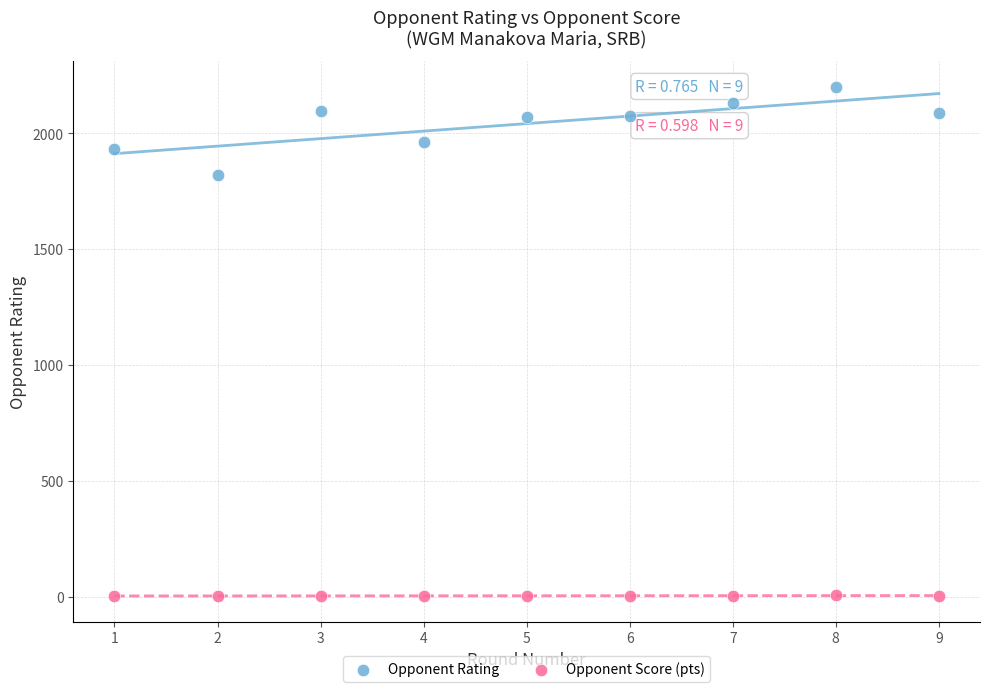

Which series contains the highest Y value?

Opponent Rating